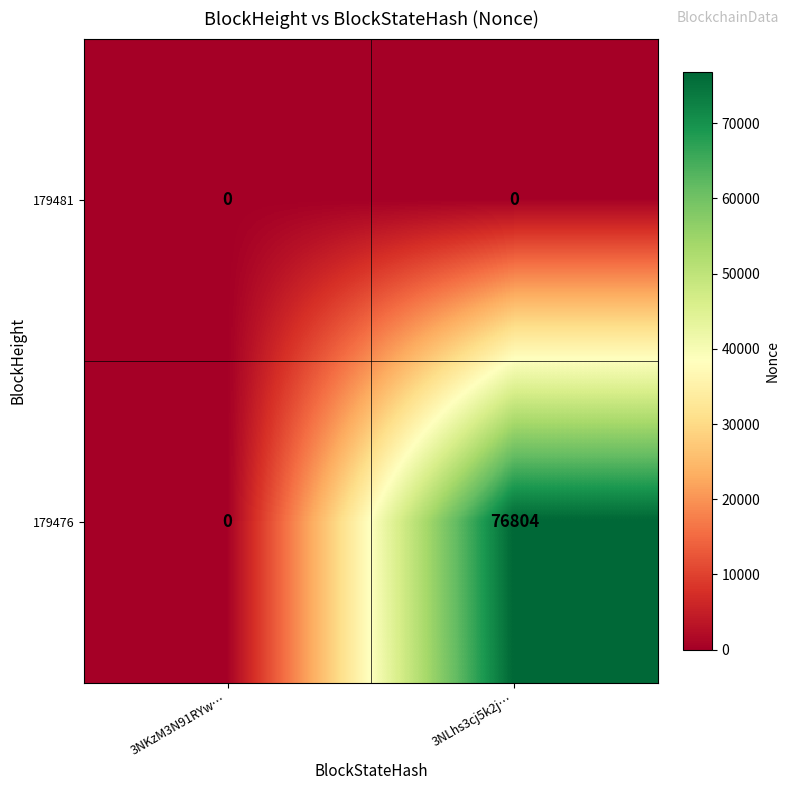

Where is 179476 nearest to the value 38402?

3NKzM3N91RYw…